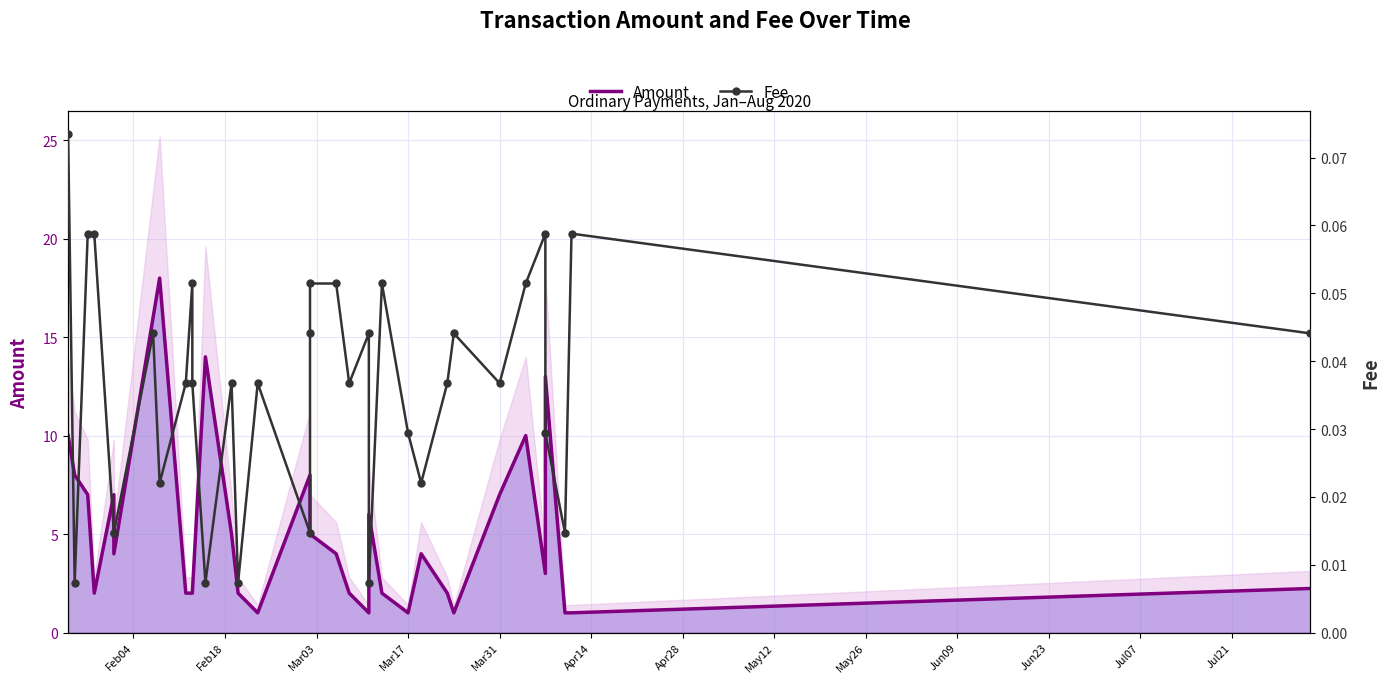

What are all the series names shown in the legend?

Amount, Fee